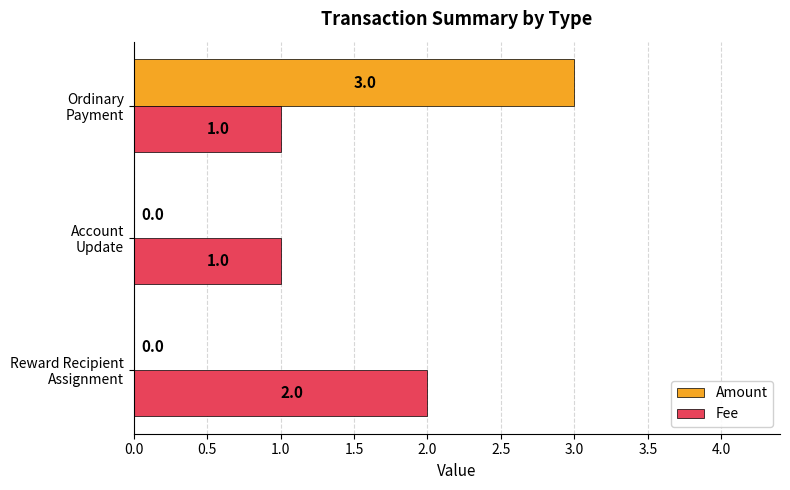

Which series has the largest total across all categories?

Fee